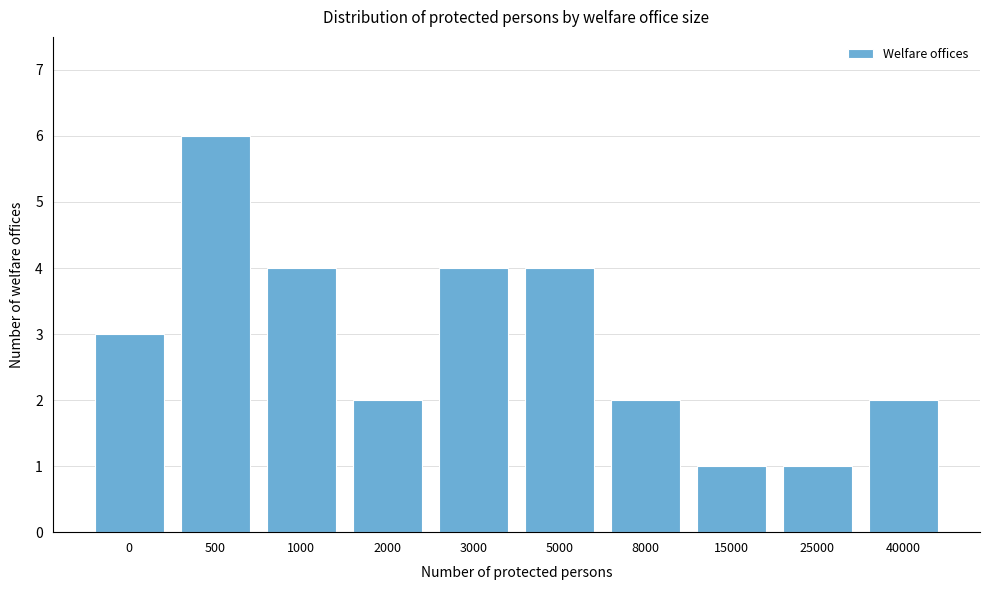

Reading right to left, list all the values displayed in this chart.

2	1	1	2	4	4	2	4	6	3